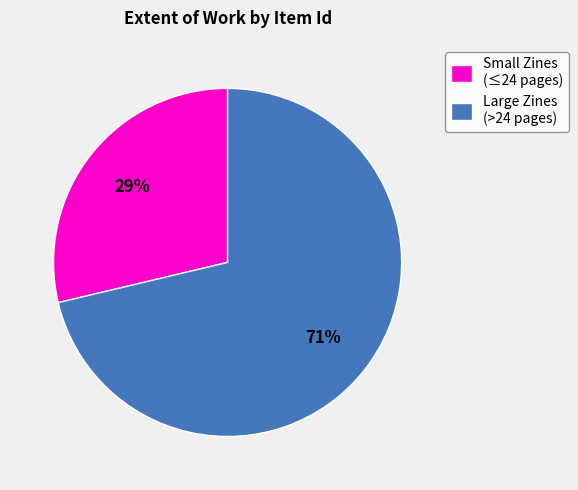

Rank the categories by value from highest to lowest.

Large Zines (>24 pages), Small Zines (≤24 pages)